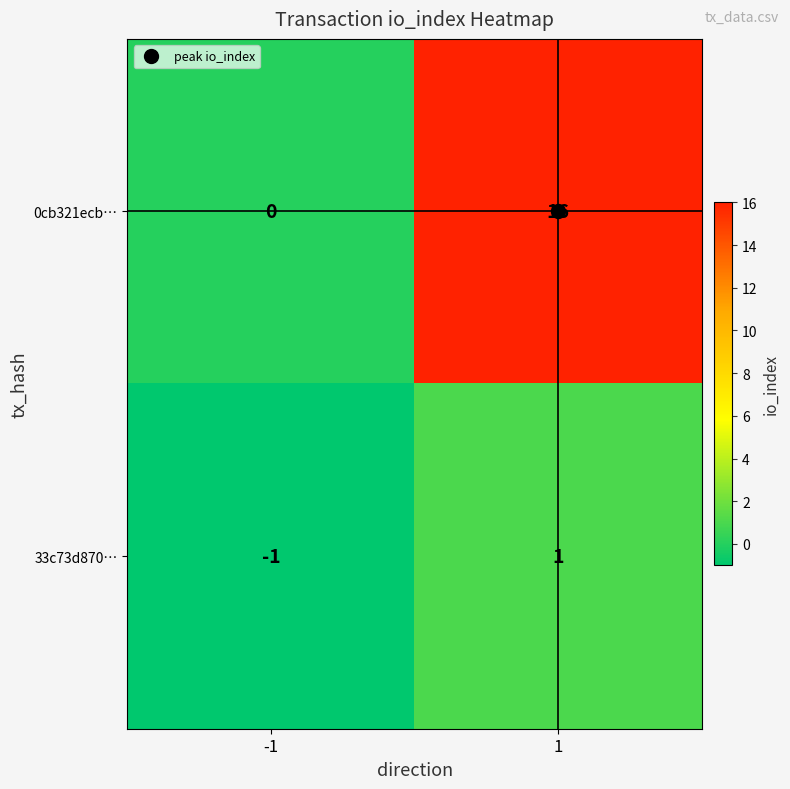

The 0cb321ecb… series shows 16 at 1. True or false?

True